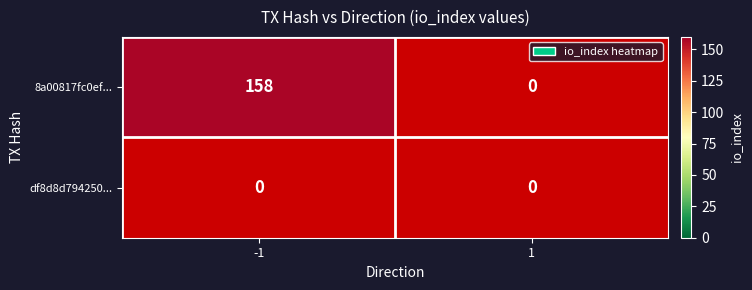

Reading right to left, extract all data points from this chart.

8a00817fc0ef35f671d0368cd803f3ffdefe5a2: 0	158
df8d8d794250148e198d691d0c7ce16f7773a01: 0	0